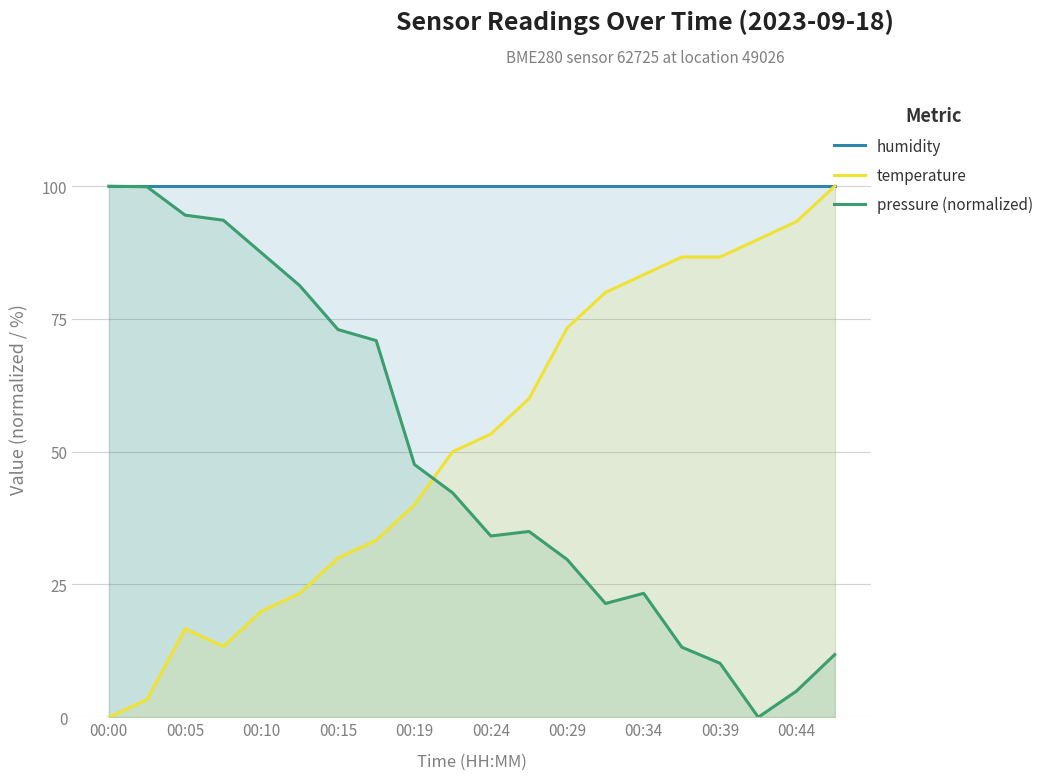

What are all the series names shown in the legend?

humidity, temperature, pressure (normalized)